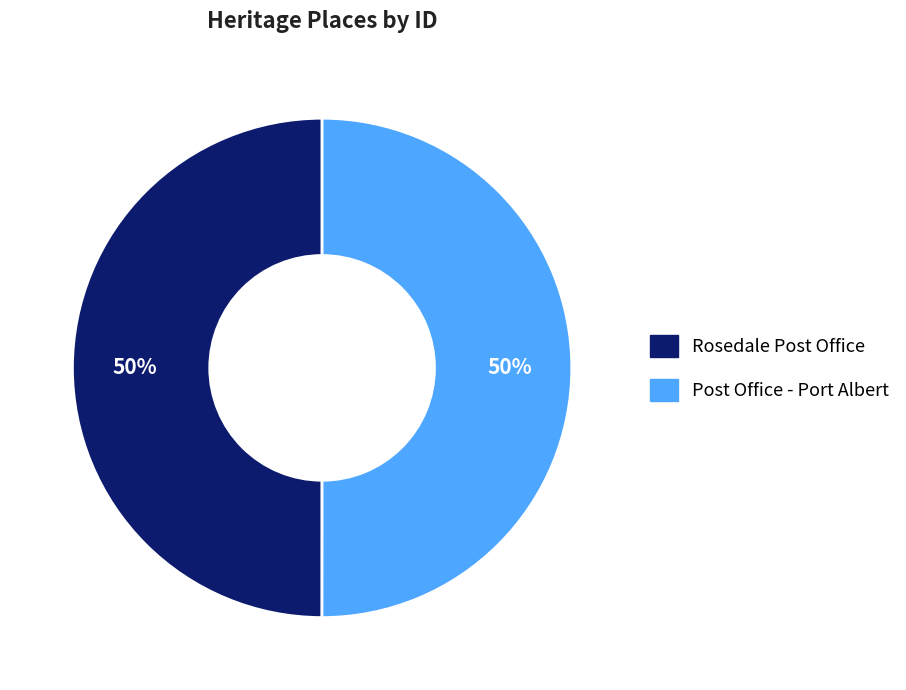

Do Post Office - Port Albert and Rosedale Post Office together represent more than half of the pie?

Yes